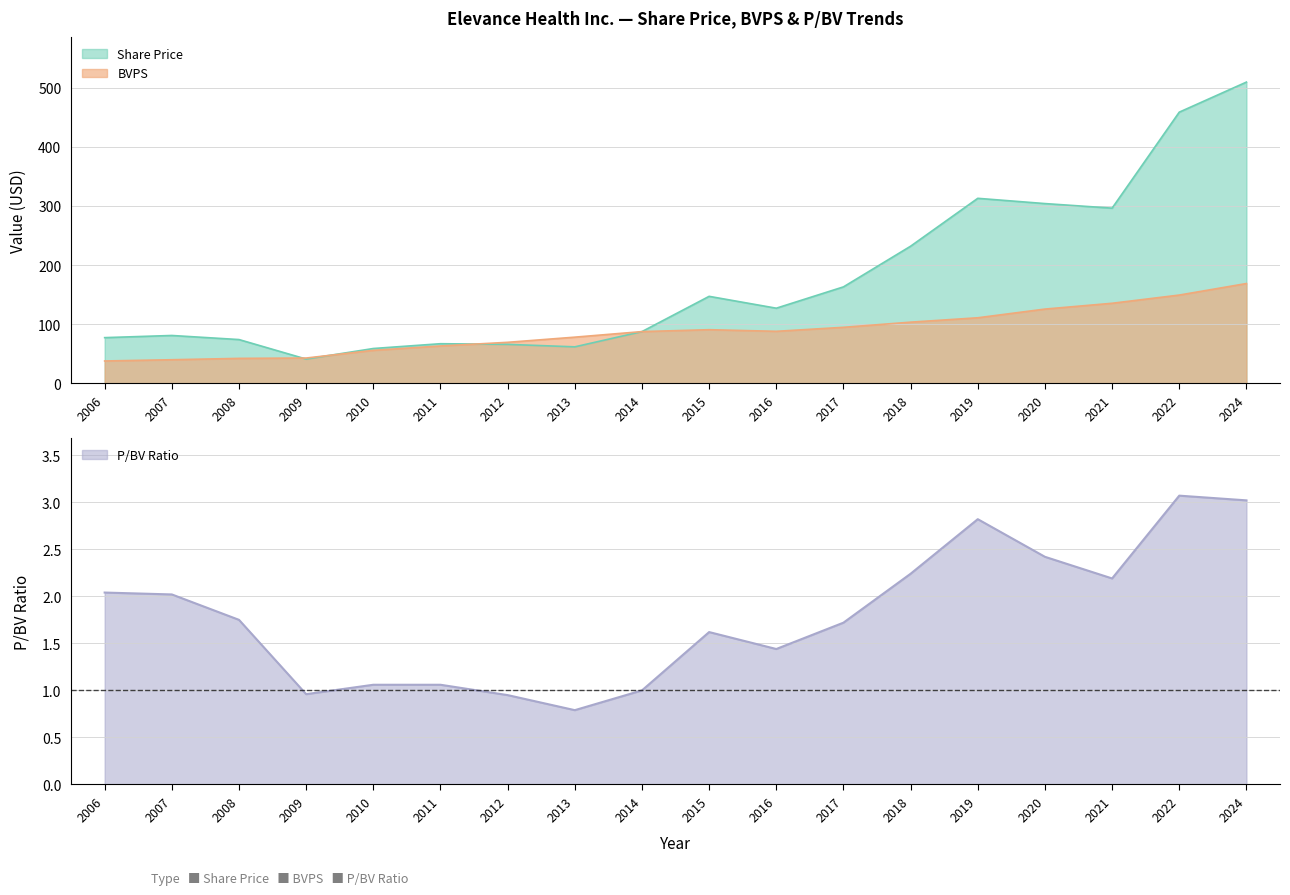

At which category does P/BV reach its first local peak?

2015